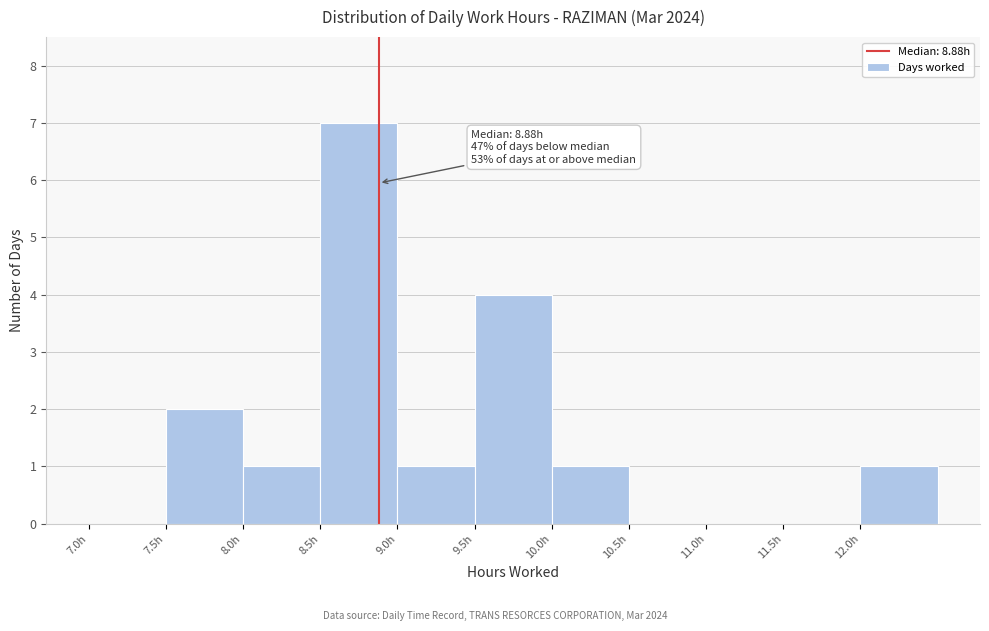

Which range on the x-axis has the tallest bar?

8.5 to 9.0